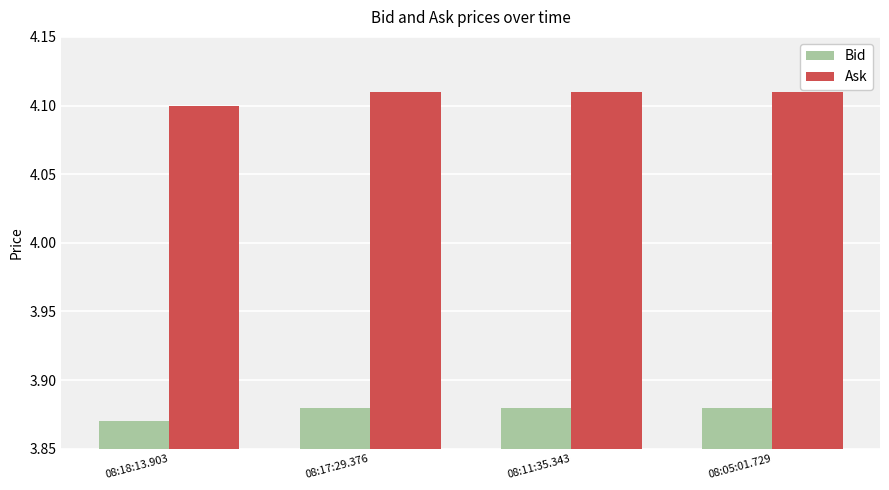

What is the sum of all Ask values?

16.4